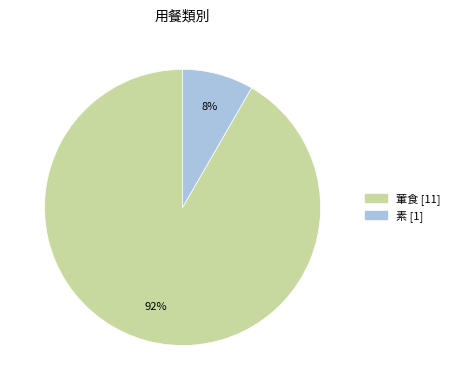

Do 葷食 and 素 together represent more than half of the pie?

Yes